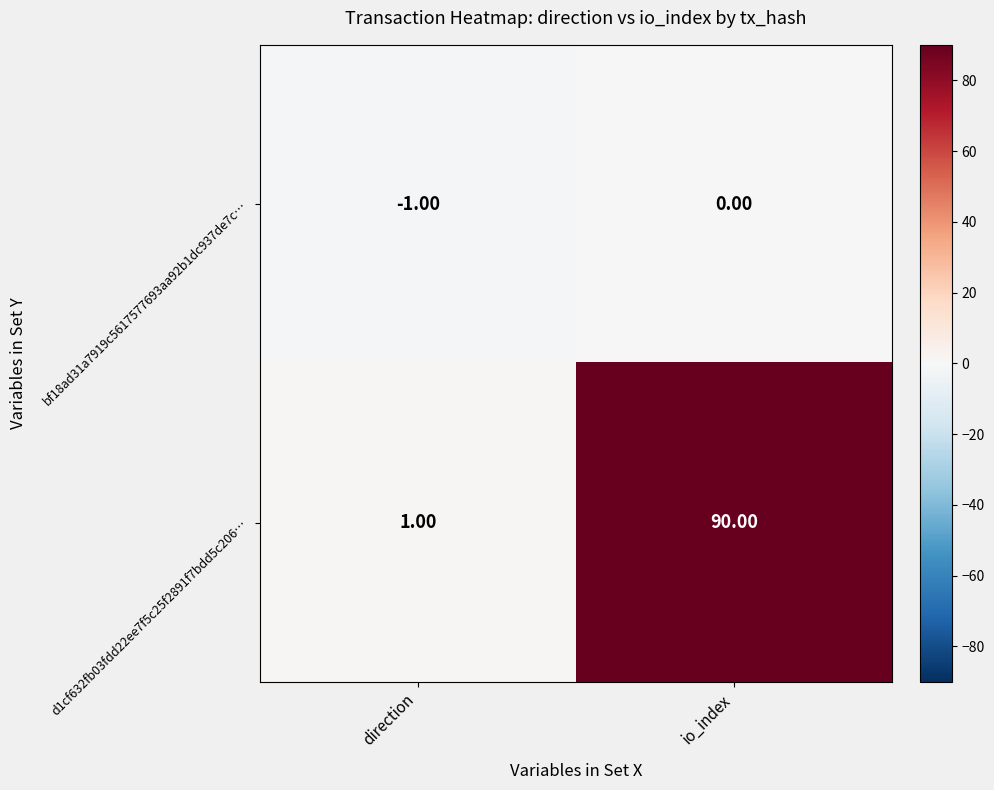

What is the spread (max minus min) of values at direction?

2